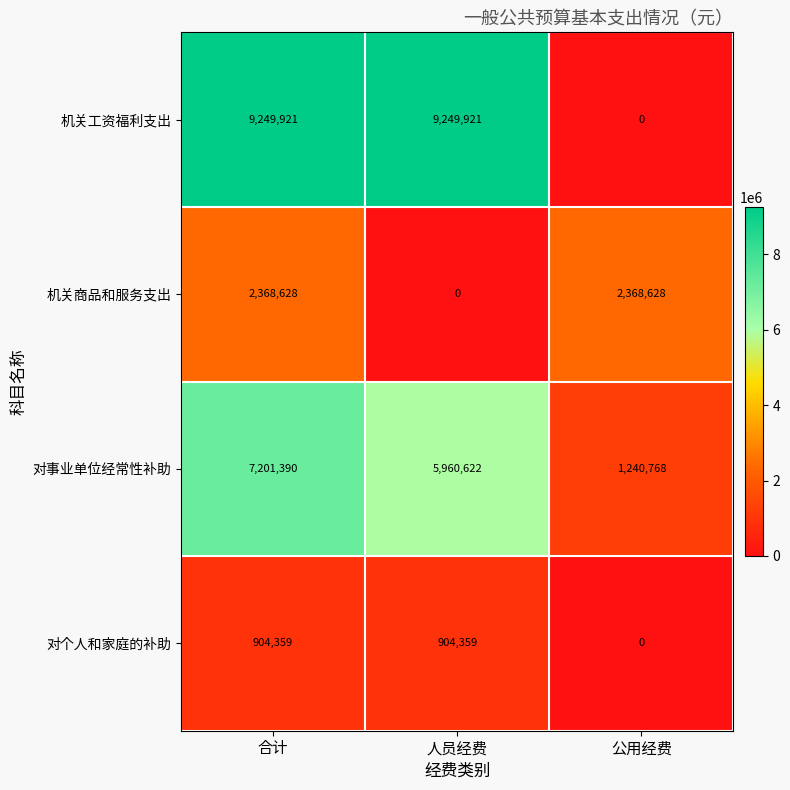

Reading left to right, what are all the values shown in this chart?

机关工资福利支出: 合计=9249921	人员经费=9249921	公用经费=0
机关商品和服务支出: 合计=2368628	人员经费=0	公用经费=2368628
对事业单位经常性补助: 合计=7201390	人员经费=5960622	公用经费=1240768
对个人和家庭的补助: 合计=904359	人员经费=904359	公用经费=0